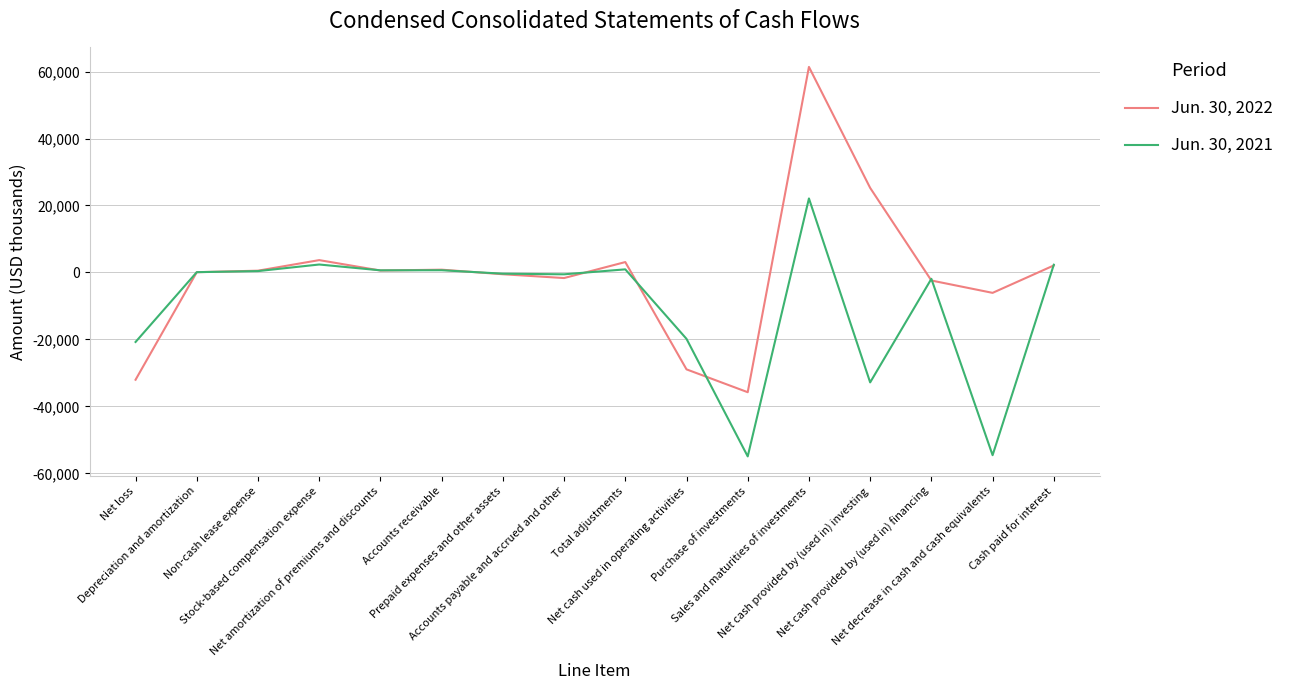

Which series has the largest total across all categories?

Jun. 30, 2022